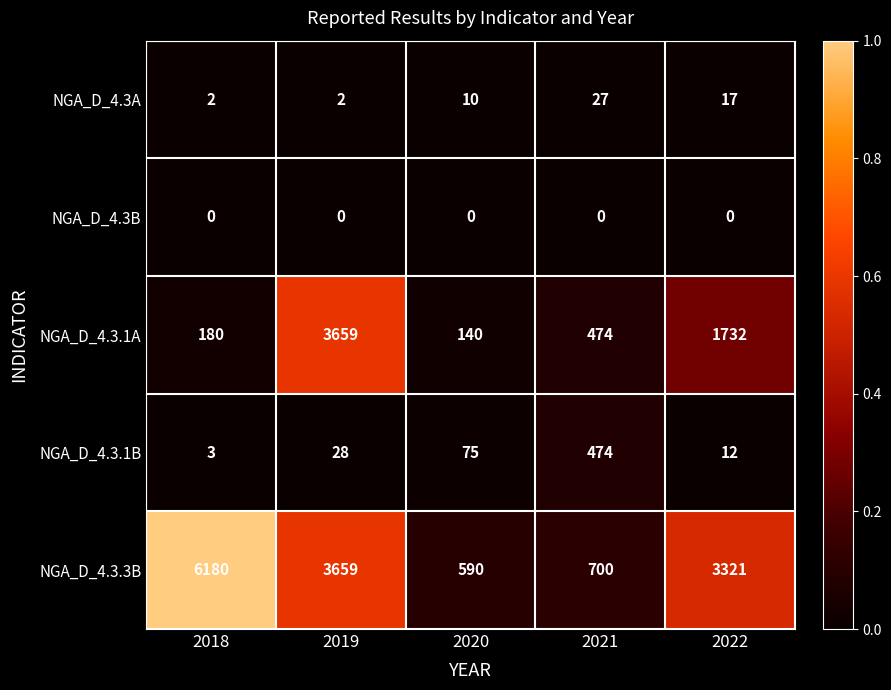

Rank the series by their maximum value, from lowest to highest.

NGA_D_4.3B, NGA_D_4.3A, NGA_D_4.3.1B, NGA_D_4.3.1A, NGA_D_4.3.3B